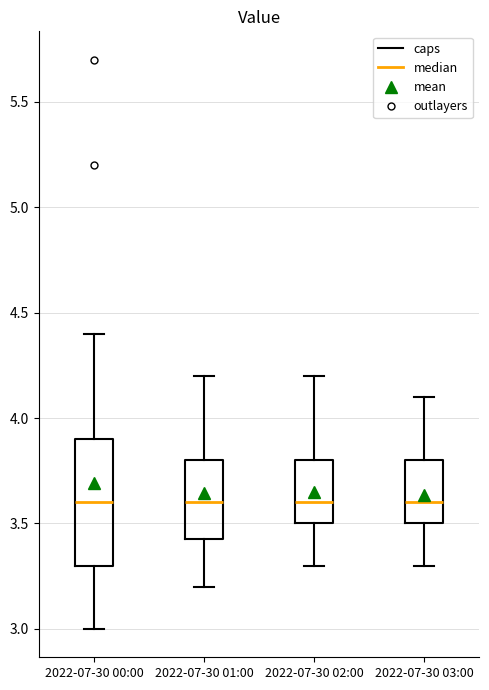

Which box is the tallest, from its lower edge to its upper edge?

2022-07-30 00:00